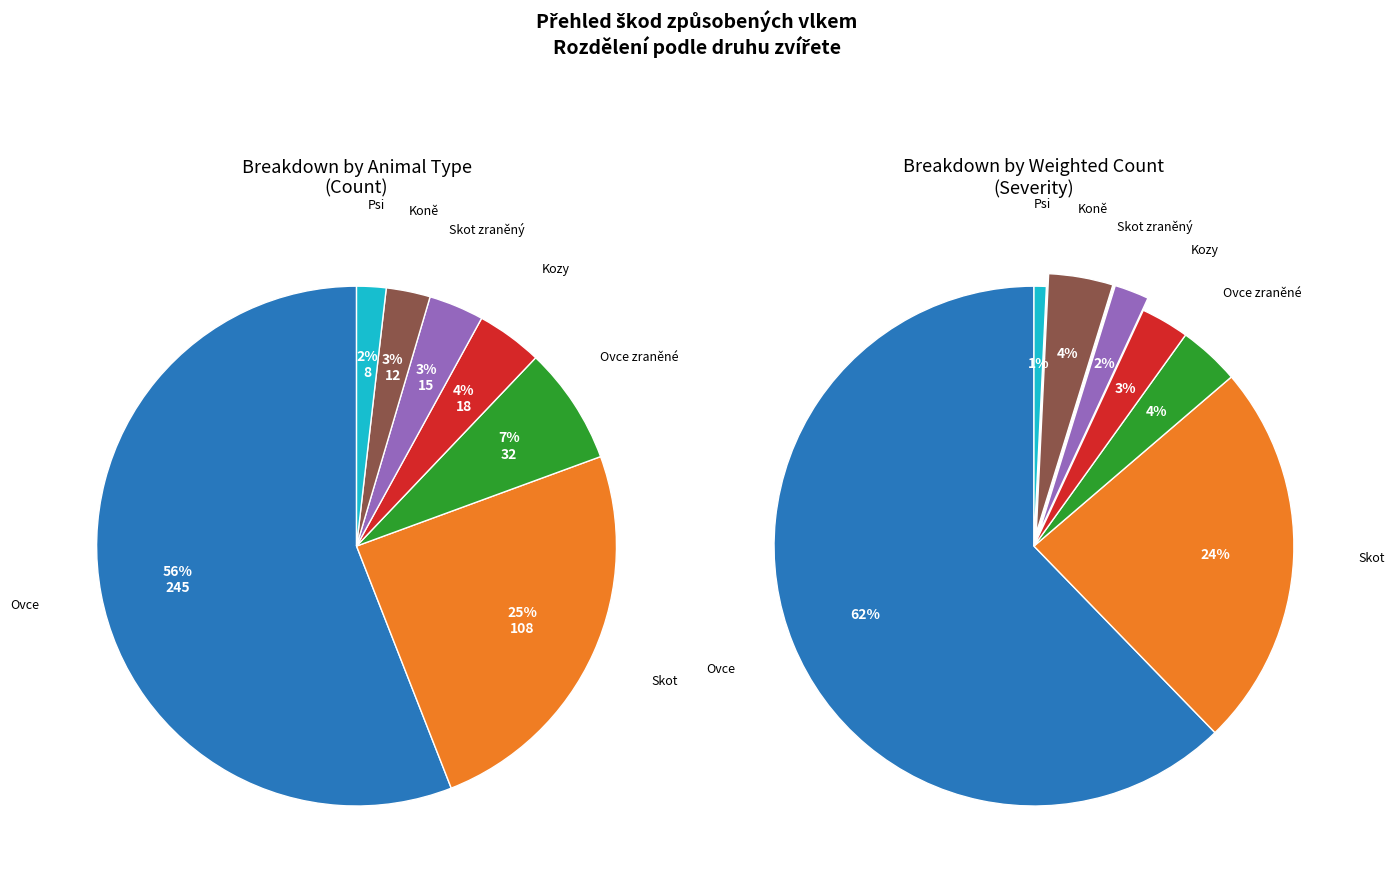

To the nearest percent, what is the average slice percentage?

14%